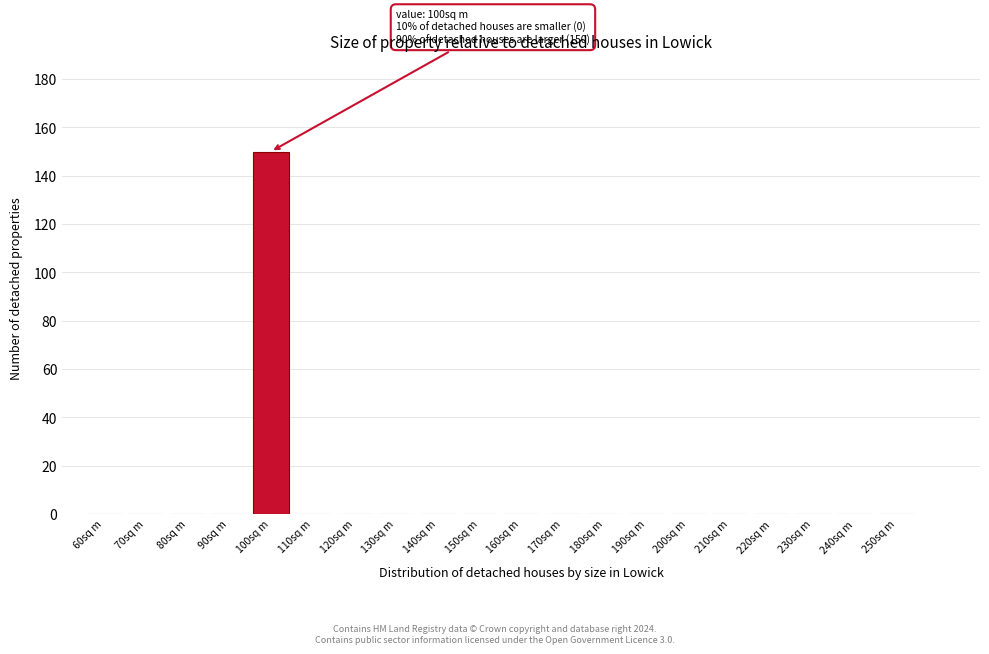

Reading left to right, extract all data points from this chart.

60sq m=0	70sq m=0	80sq m=0	90sq m=0	100sq m=150	110sq m=0	120sq m=0	130sq m=0	140sq m=0	150sq m=0	160sq m=0	170sq m=0	180sq m=0	190sq m=0	200sq m=0	210sq m=0	220sq m=0	230sq m=0	240sq m=0	250sq m=0